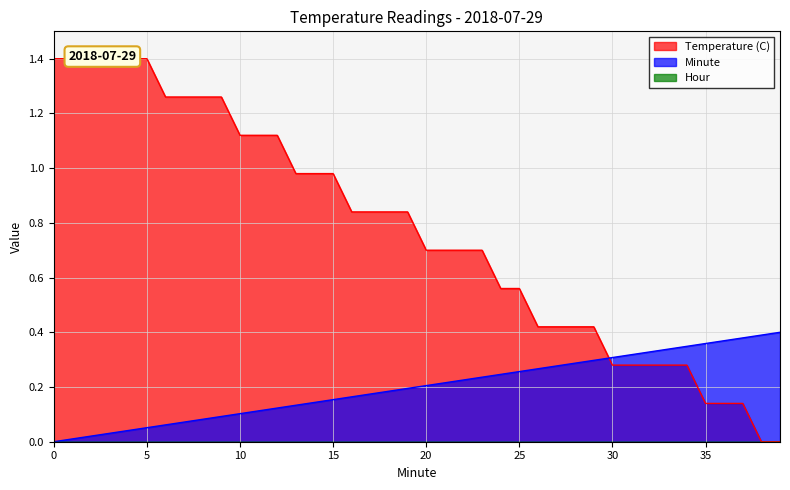

What is the difference between the highest and lowest values at 3?

1.4